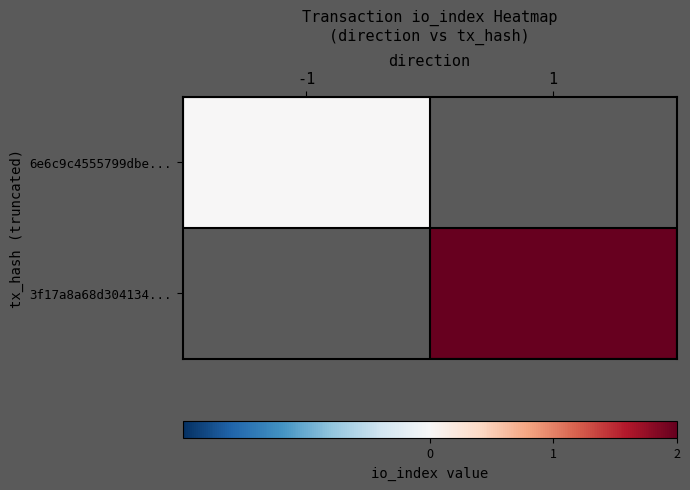

Which category has the lowest value across all series?

-1